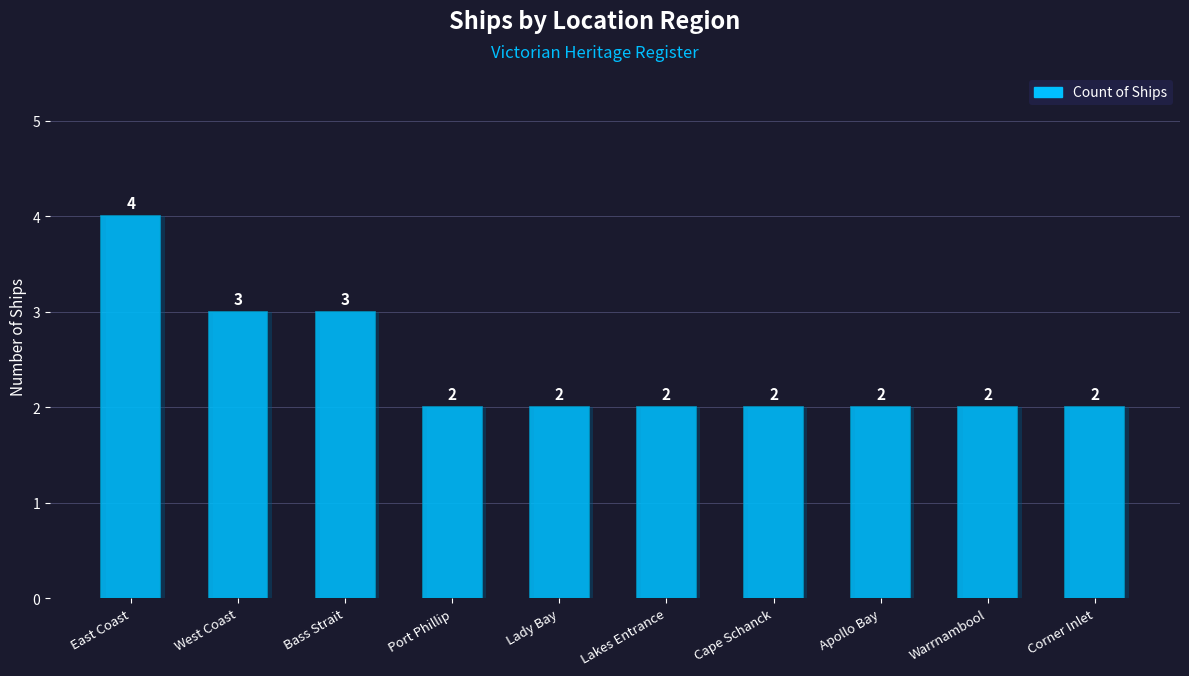

List the labels in order of value, largest first.

East Coast, West Coast, Bass Strait, Port Phillip, Lady Bay, Lakes Entrance, Cape Schanck, Apollo Bay, Warrnambool, Corner Inlet